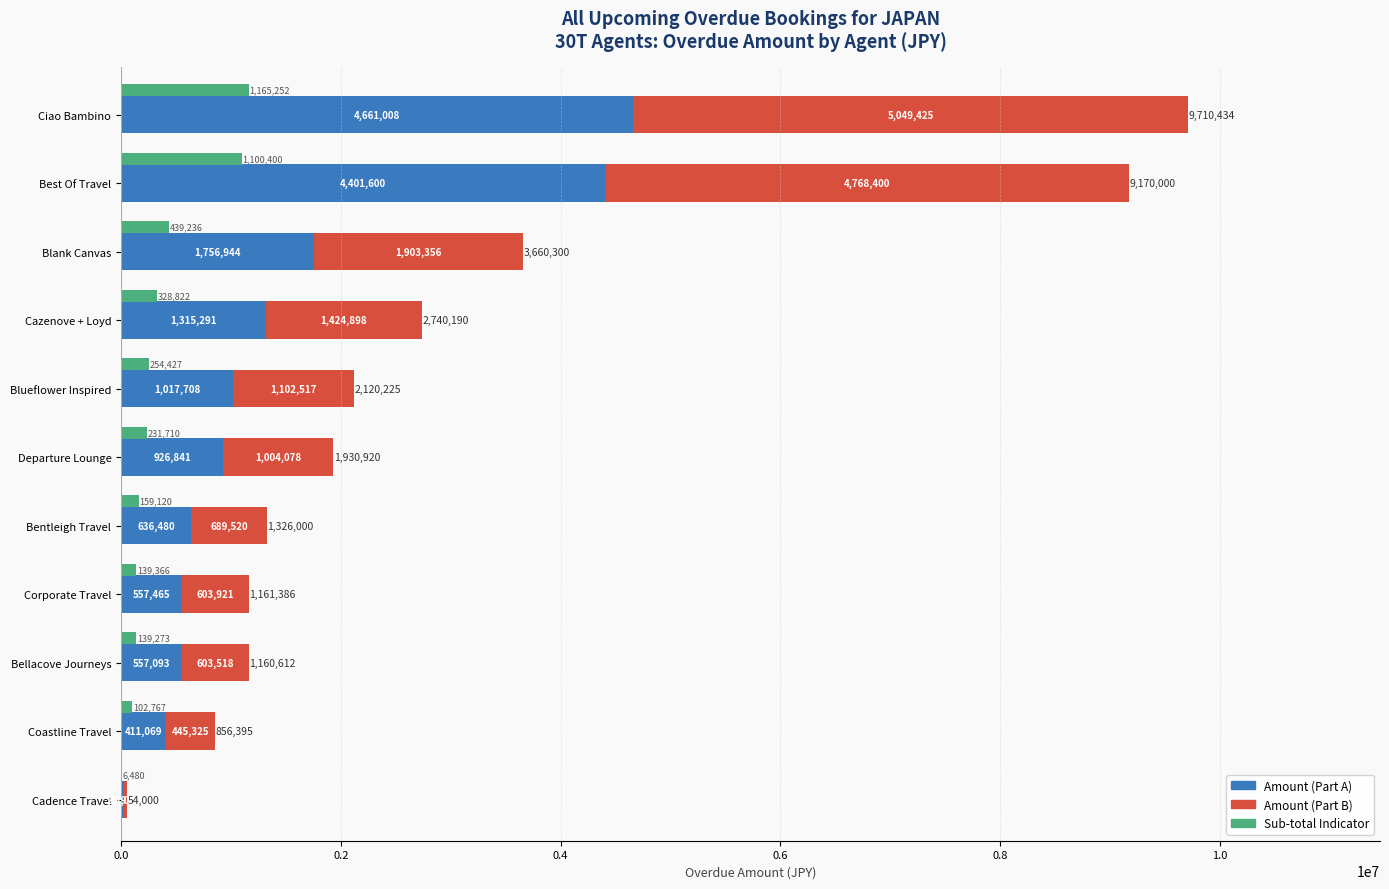

How many bars are there in total?

33